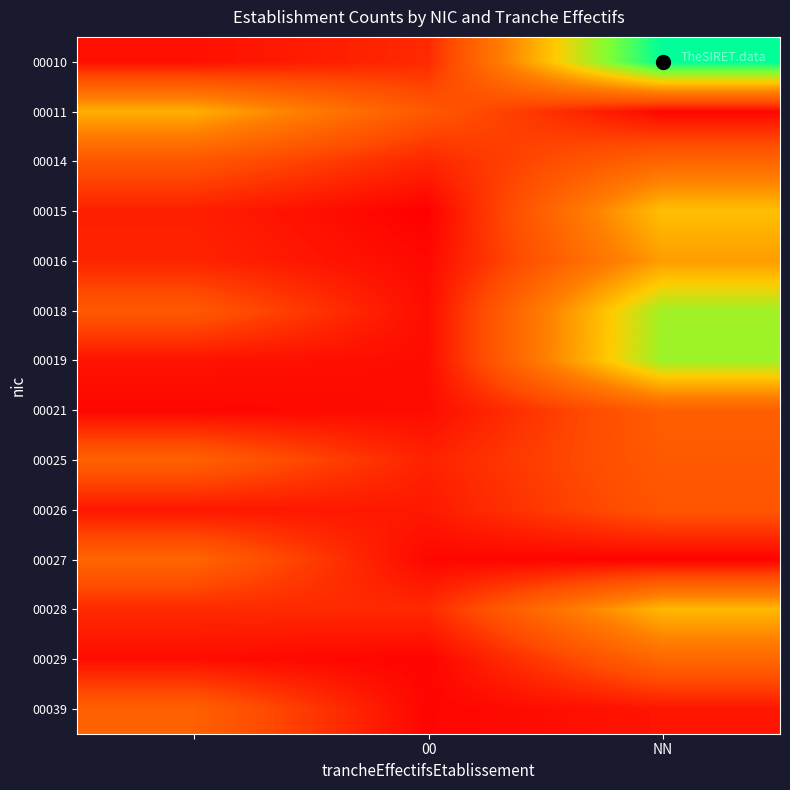

Reading left to right, transcribe all the data shown in this chart.

00010: 0.2	0.5	4.4
00011: 2.3	1.1	0.1
00014: 1.0	0.4	1.3
00015: 0.4	0.0	2.5
00016: 0.4	0.1	2.1
00018: 1.1	0.2	3.3
00019: 0.2	0.1	3.3
00021: 0.1	0.1	1.2
00025: 1.2	0.4	1.1
00026: 0.3	0.3	1.0
00027: 1.3	0.1	0.0
00028: 0.5	0.5	2.4
00029: 0.2	0.0	1.3
00039: 1.2	0.1	0.2